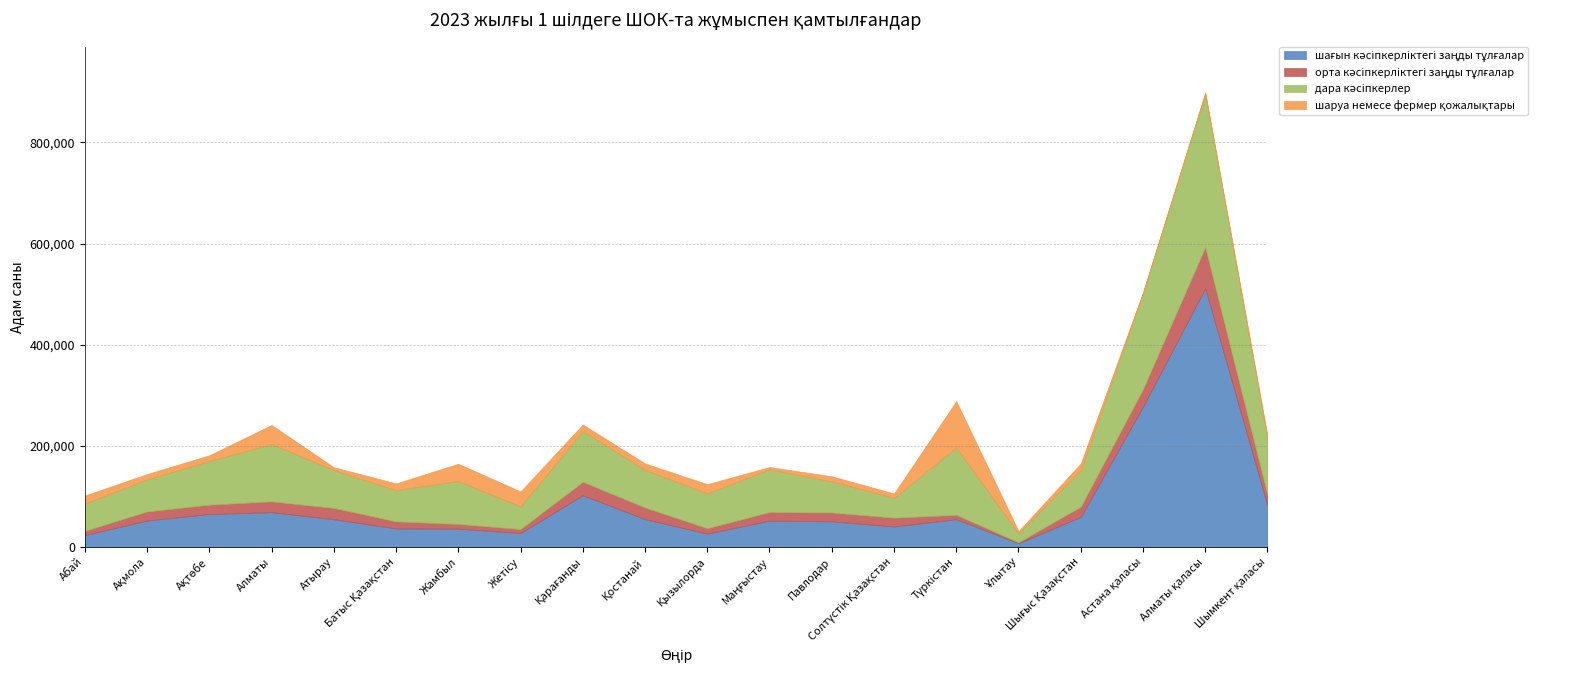

Where does the шаруа немесе фермер қожалықтары series first go above 12504?

Абай